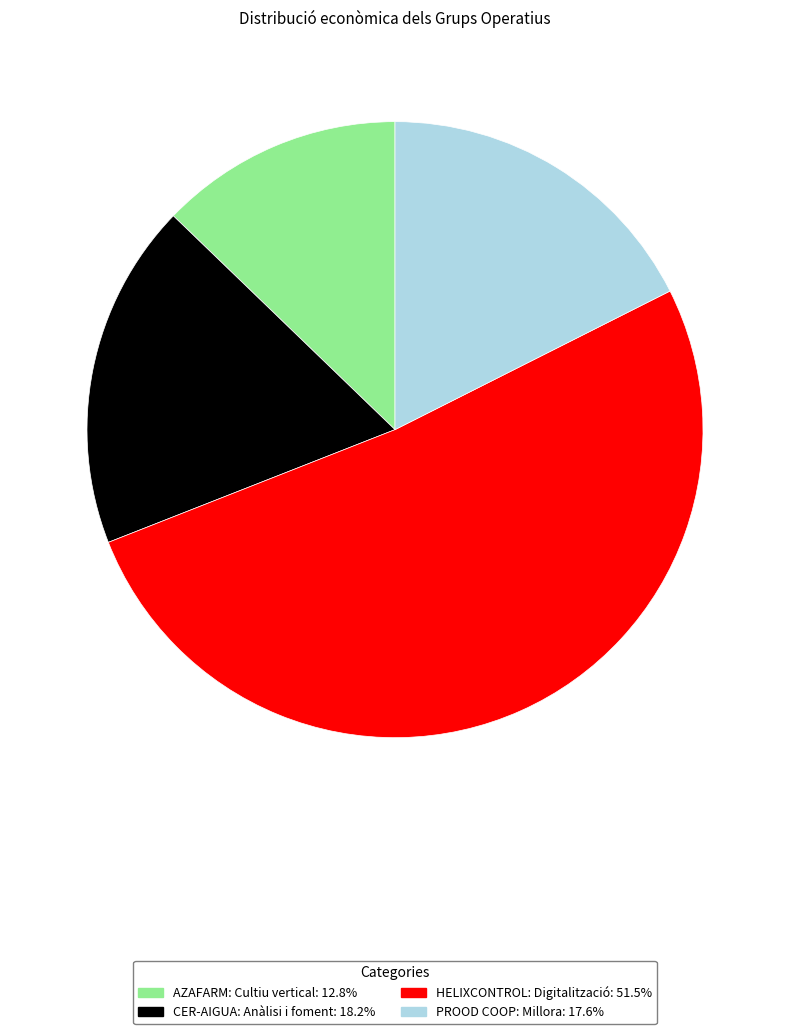

Which has a higher value, CER-AIGUA: Anàlisi i foment or HELIXCONTROL: Digitalització?

HELIXCONTROL: Digitalització